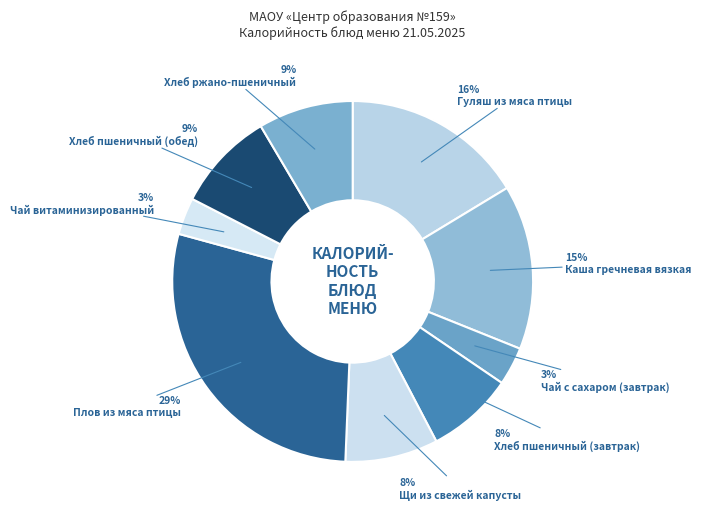

How many slices are in this pie chart?

9